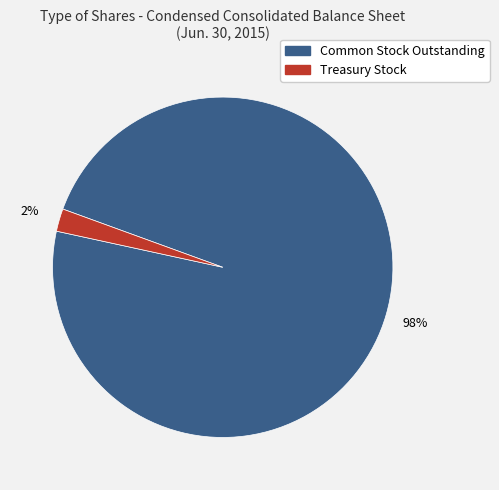

How many slices are in this pie chart?

2